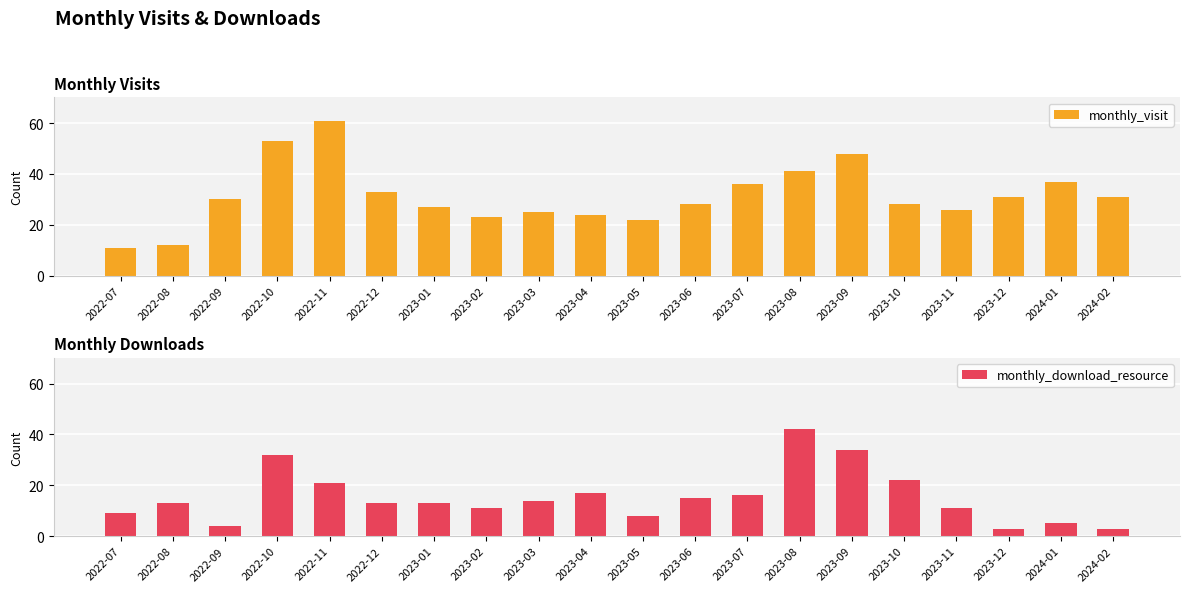

Which series has the largest total across all categories?

monthly_visit